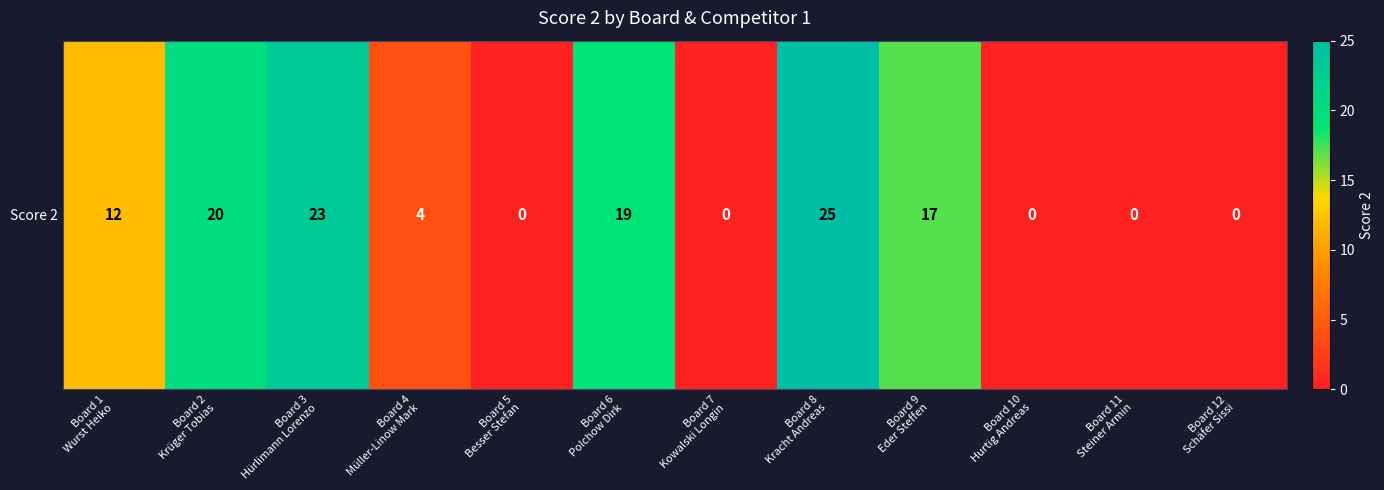

At which label is the value closest to 12?

Board 1
Wurst Heiko